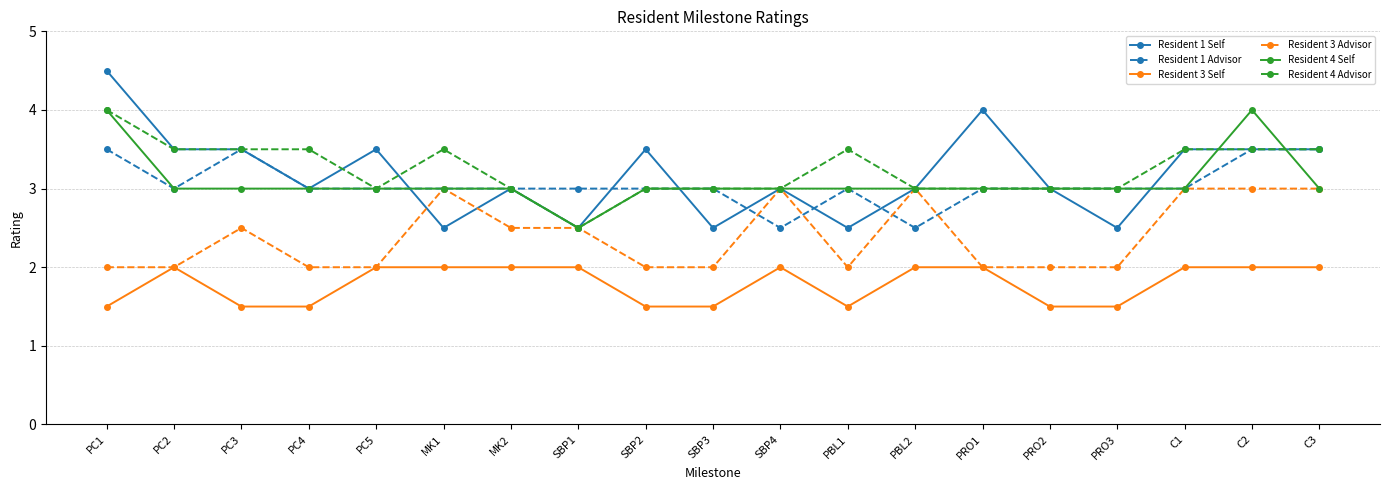

True or false: Resident 3 Self has a value of 1.5 at PRO2.

True